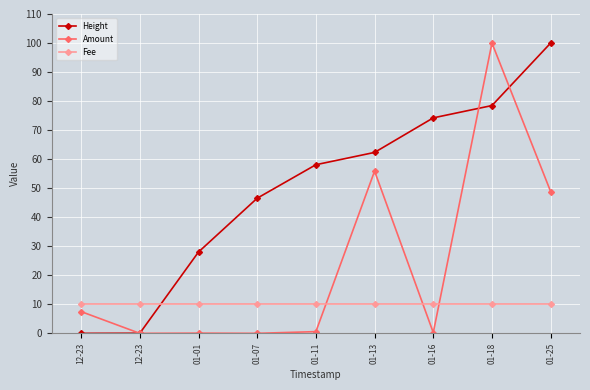

At which category is the sum across all series the highest?

01-18